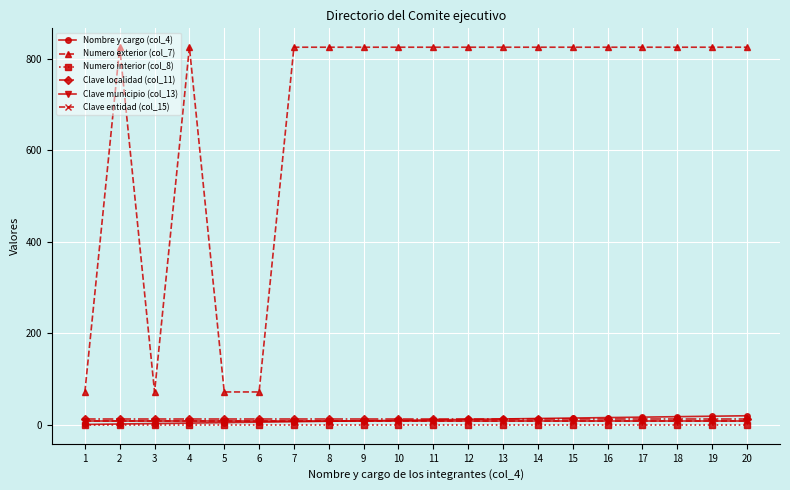

Is the value of Clave municipio (col_13) at 14 greater than the value of Nombre y cargo (col_4) at 12?

No